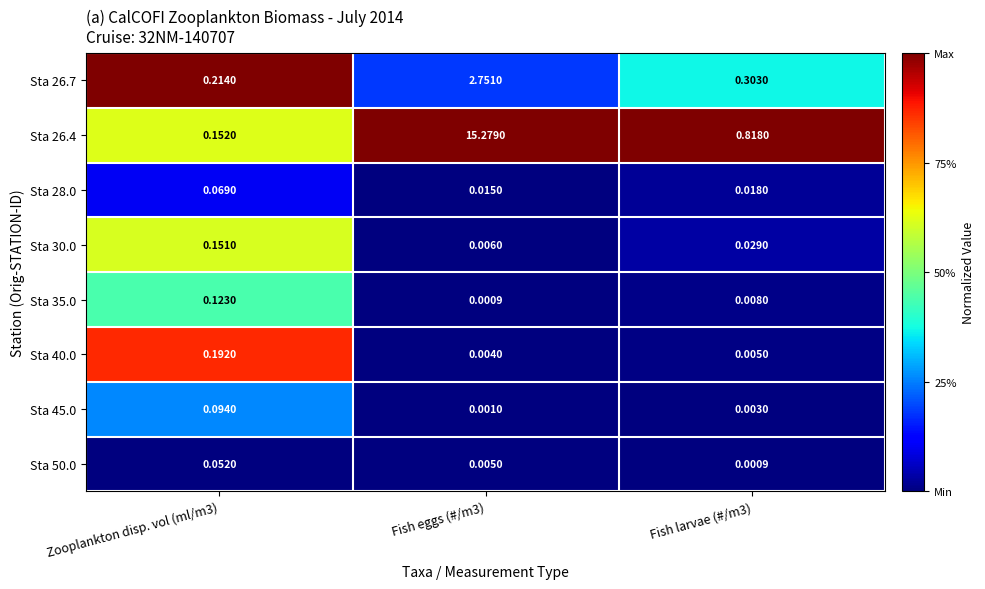

What is the total value across all series at Fish eggs (#/m3)?

18.1